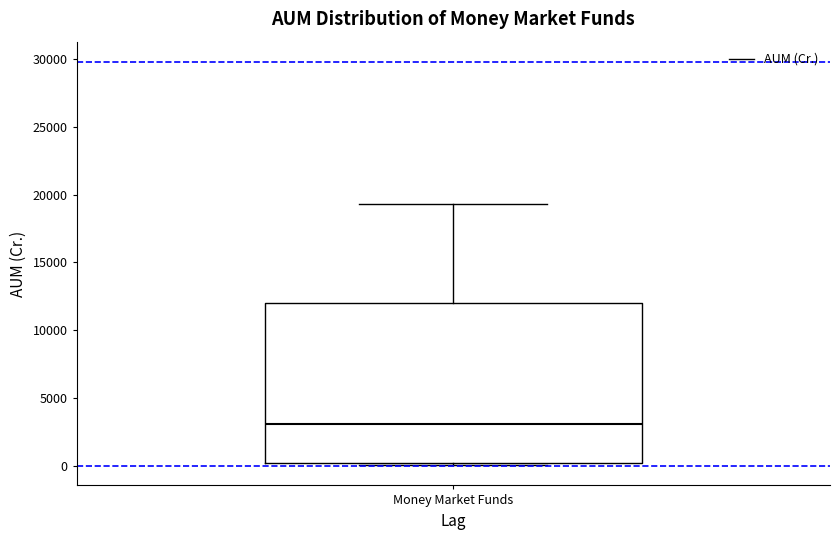

Where does the upper whisker of the box for Money Market Funds end on the y-axis? The values are not printed on the chart, so give them approximately, as read against the axis.

19500